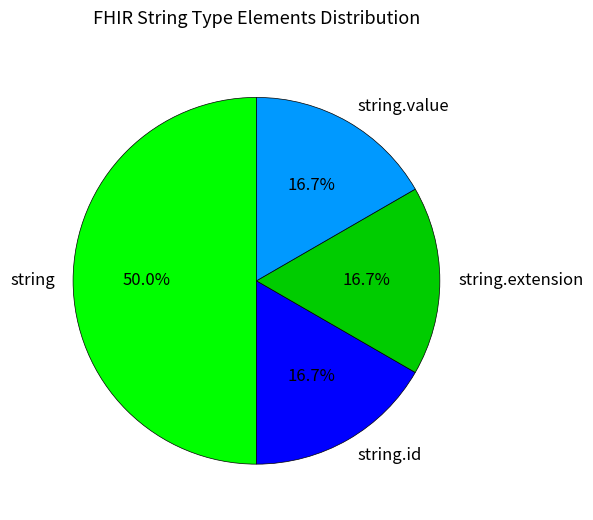

What is the largest slice in the pie chart?

string